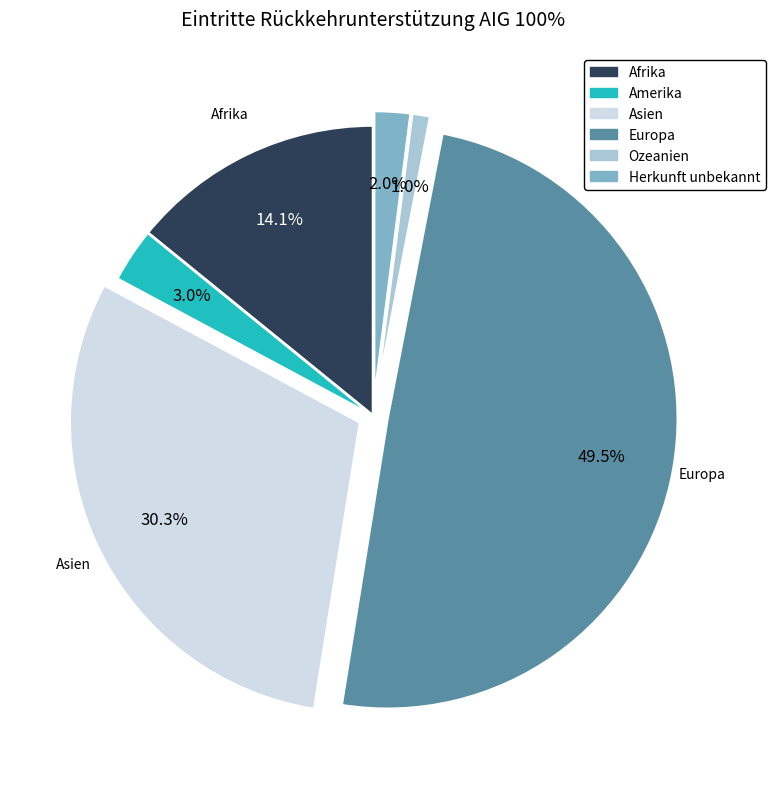

To the nearest percent, what percentage of the pie is Afrika?

14%